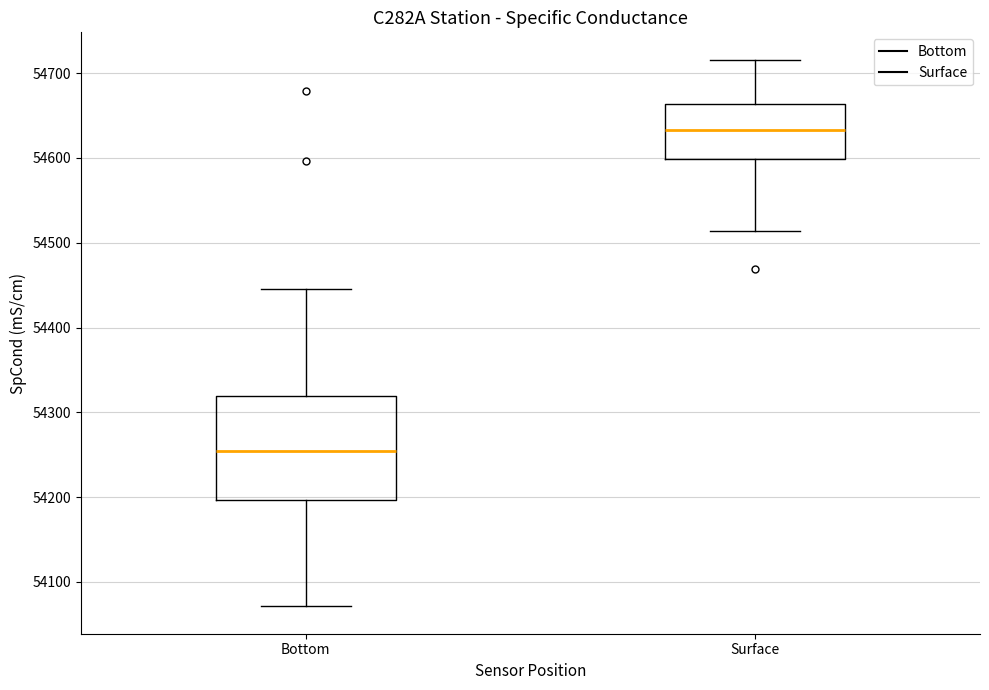

Which box has the lowest median line?

Bottom